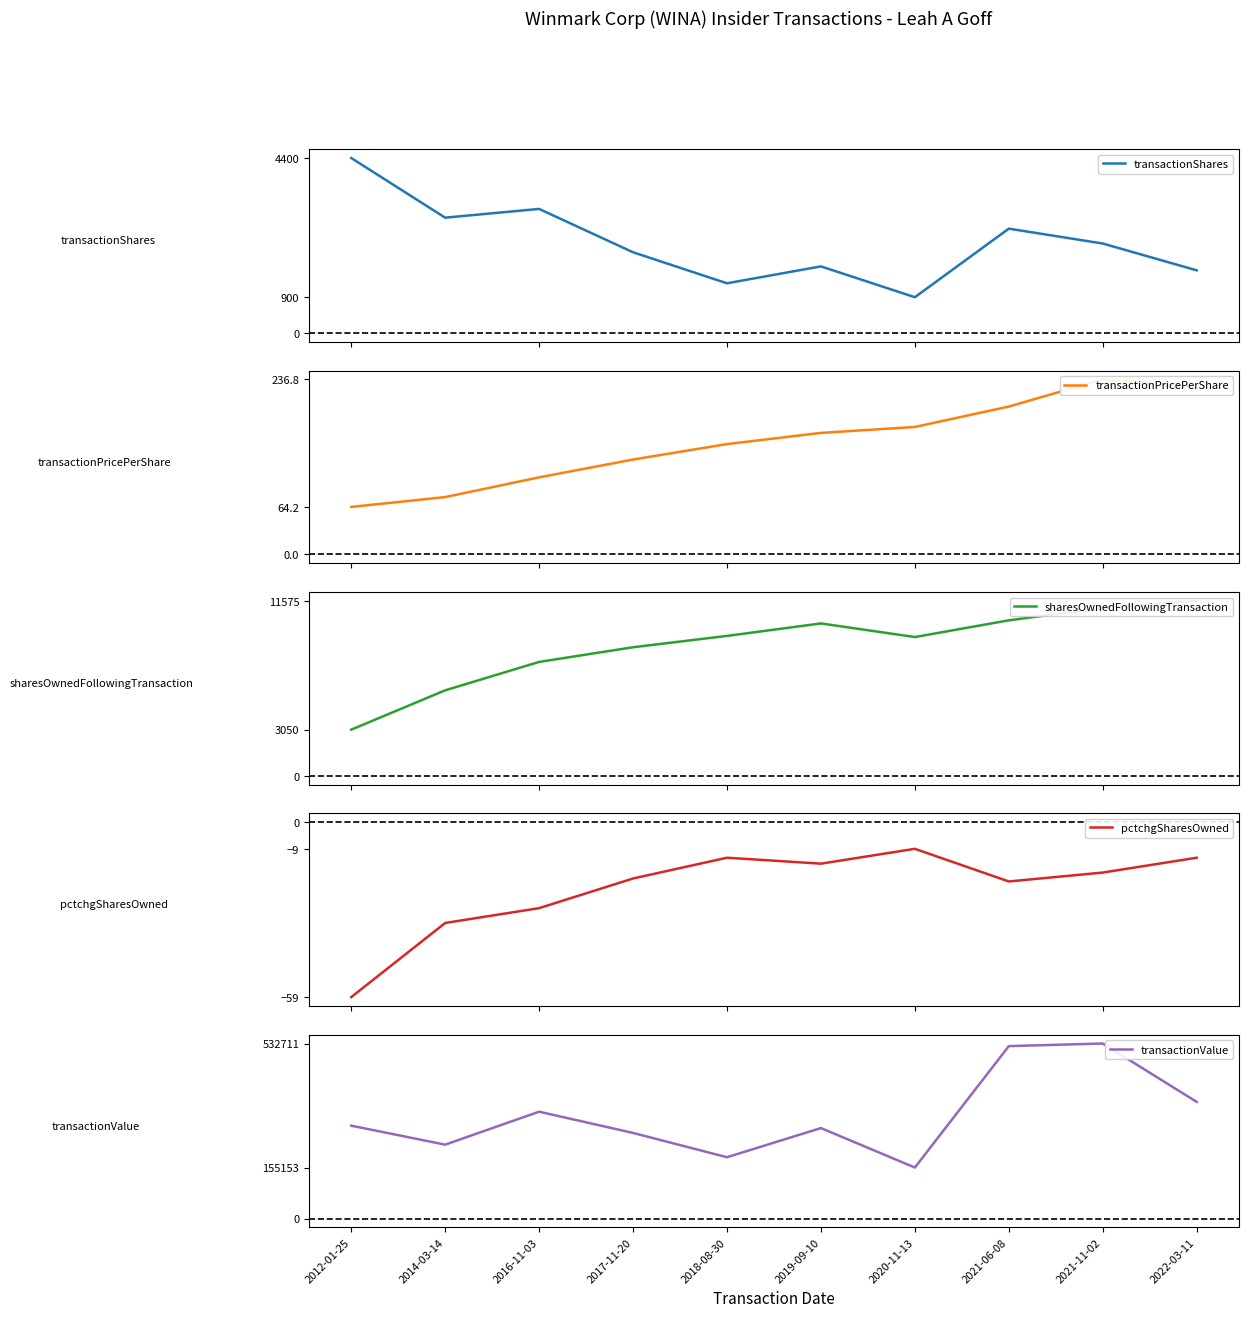

At which category is the sum across all series the highest?

2021-11-02